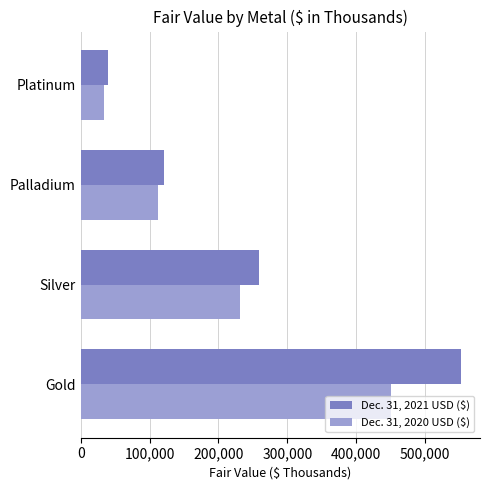

At which category is the sum across all series the highest?

Gold